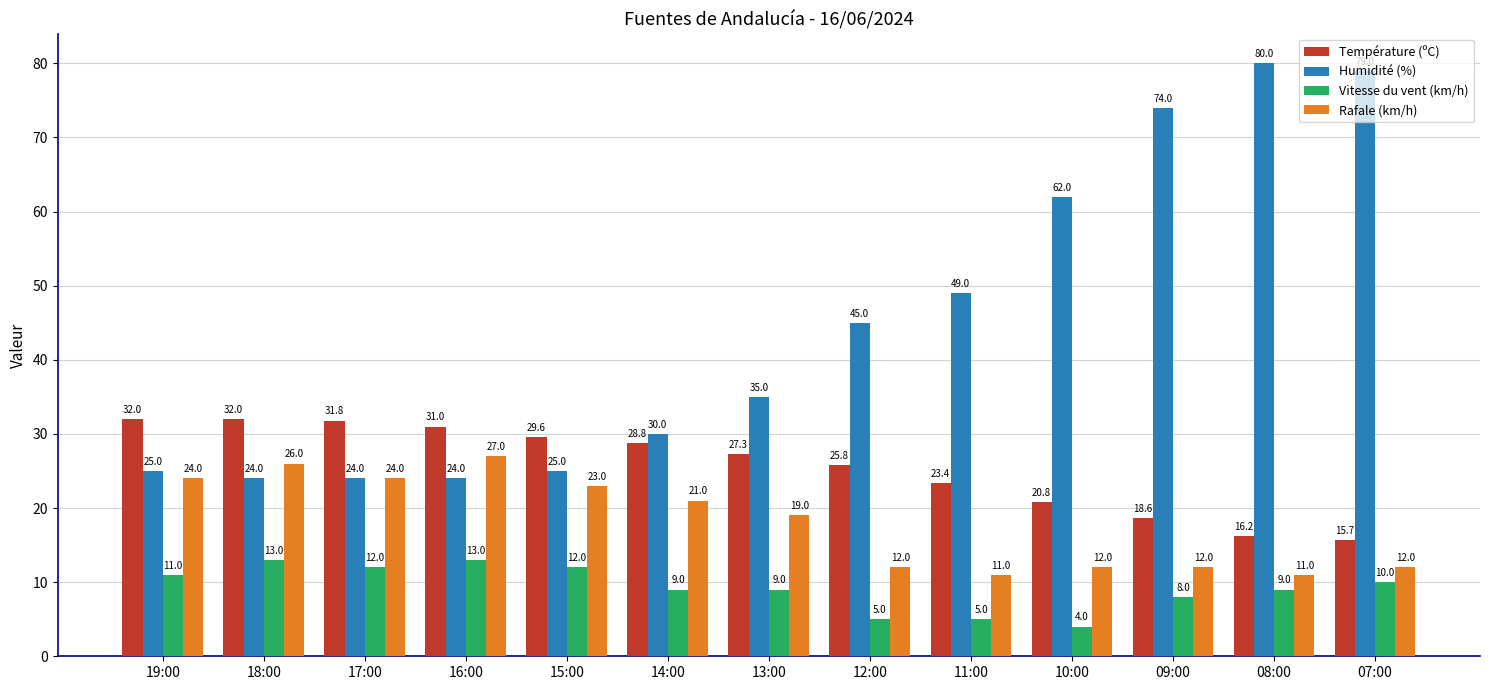

Count the number of data series in this chart.

4